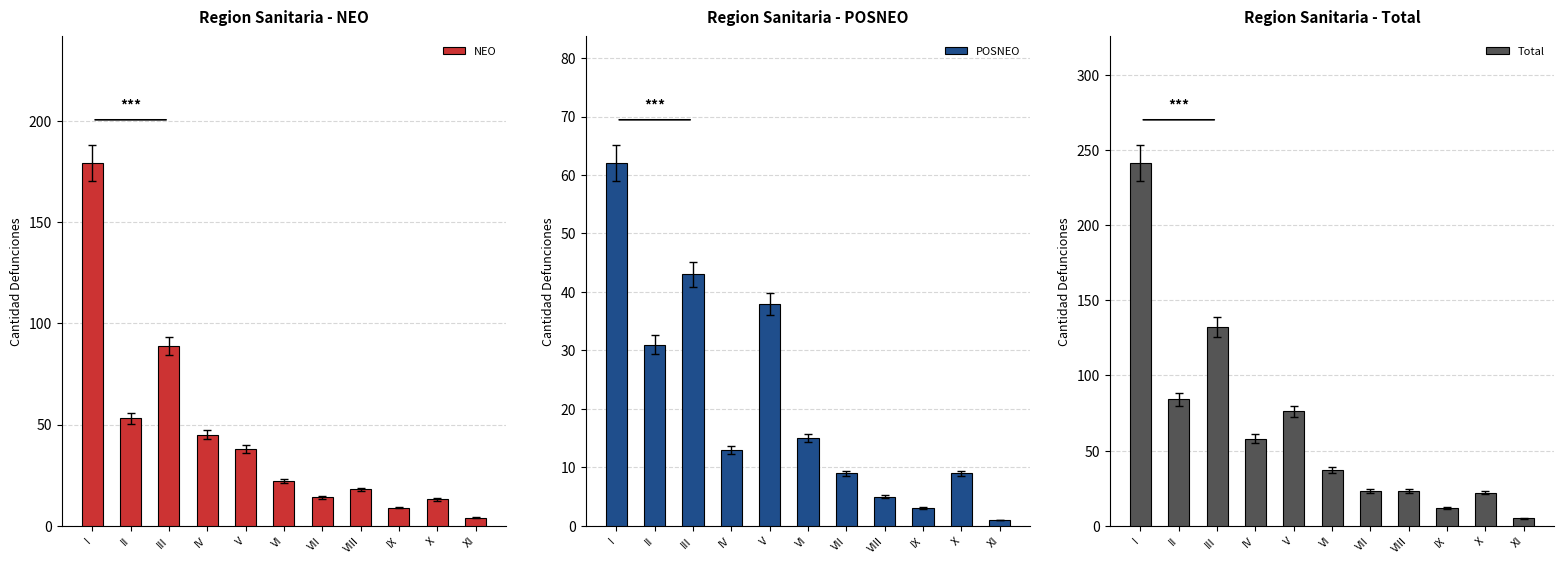

What is the value of the Total bar at the 6th from the left?

37